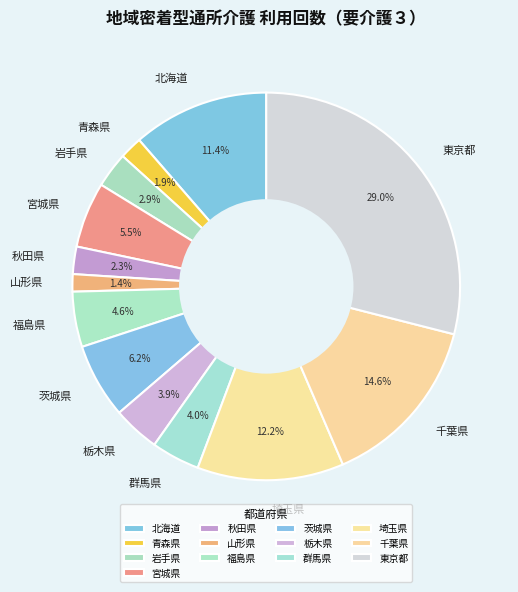

To the nearest percent, what is the average slice percentage?

8%